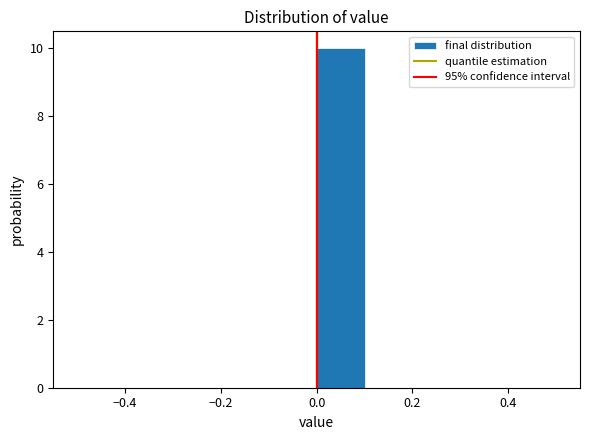

Over which range of the x-axis is the bar tallest?

0.0 to 0.1